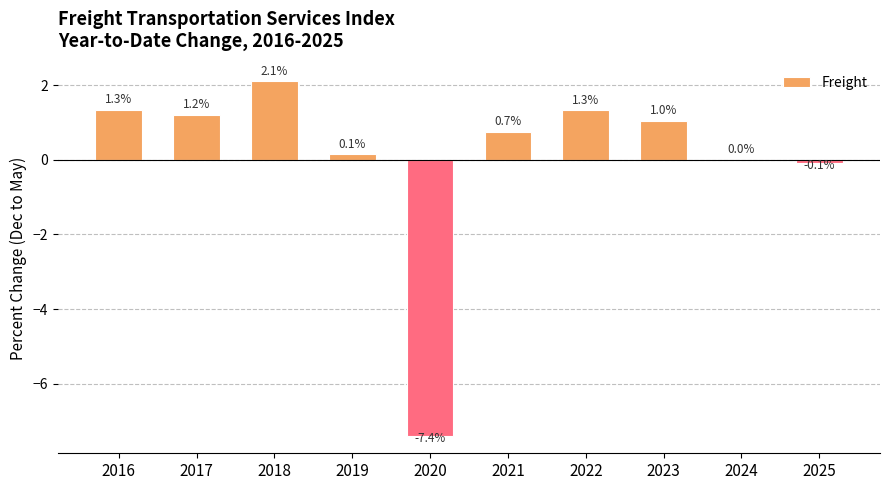

The value at 2016 is 0.5. True or false?

False